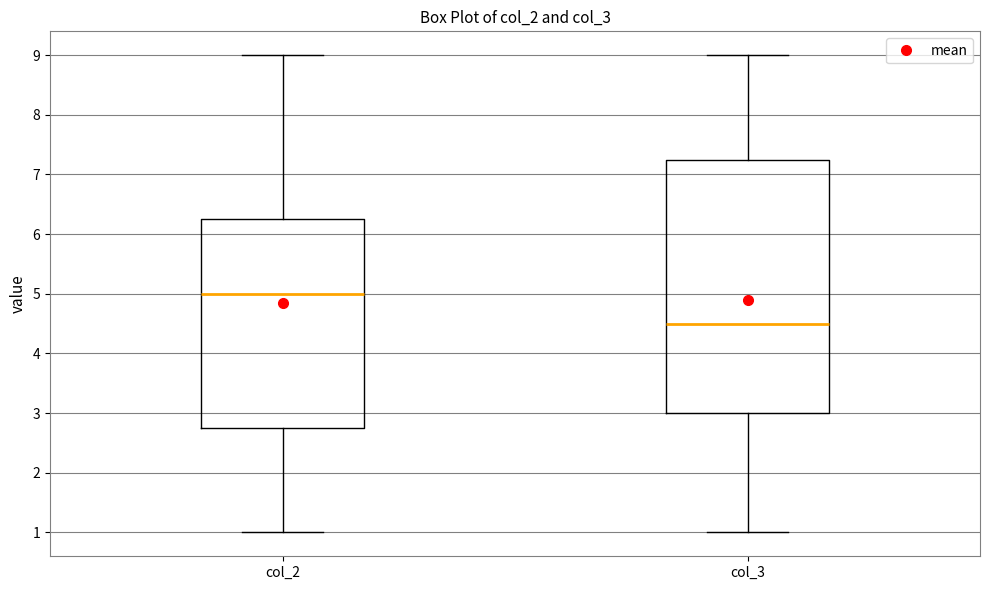

Where is the lower edge of the box for col_3 on the y-axis? The values are not printed on the chart, so give them approximately, as read against the axis.

3.0